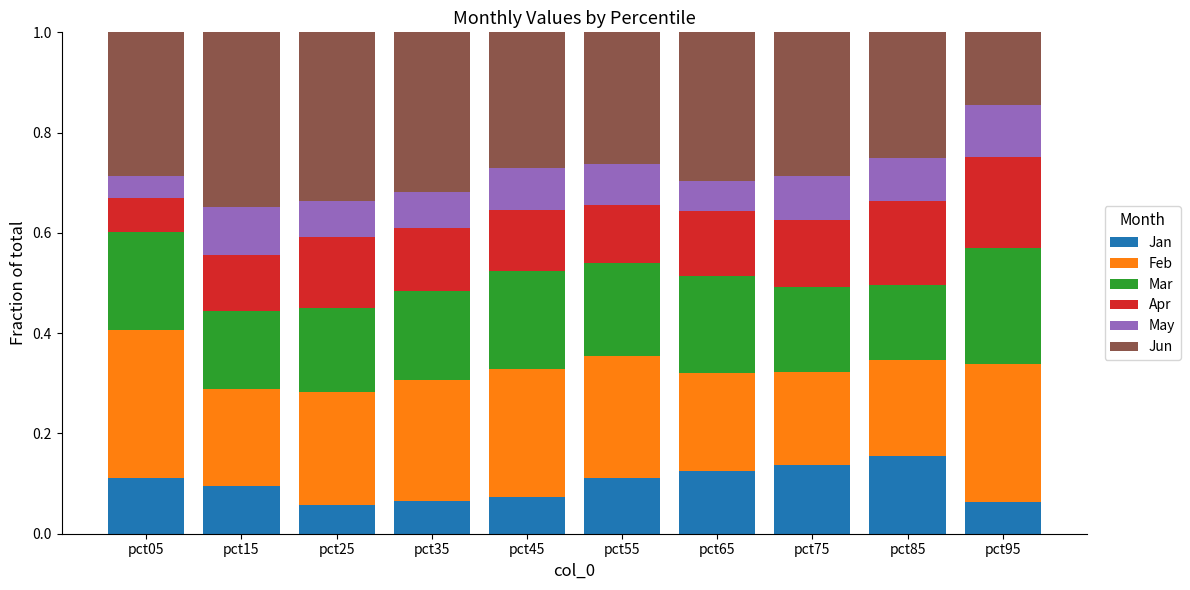

What is the sum of all Jan values?

1.0